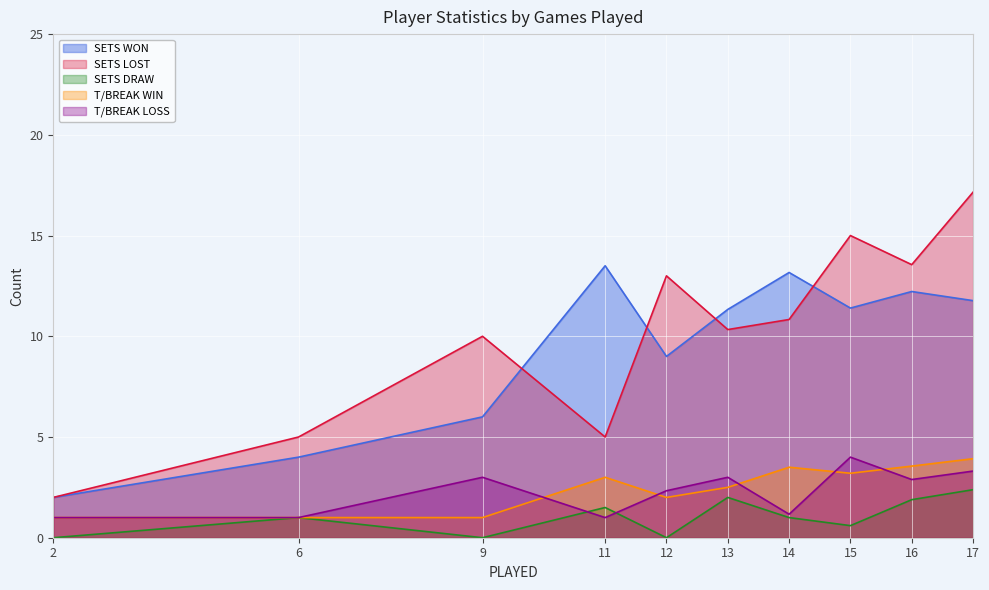

What is the sum of the SETS WON values at 2 and 16?

14.2